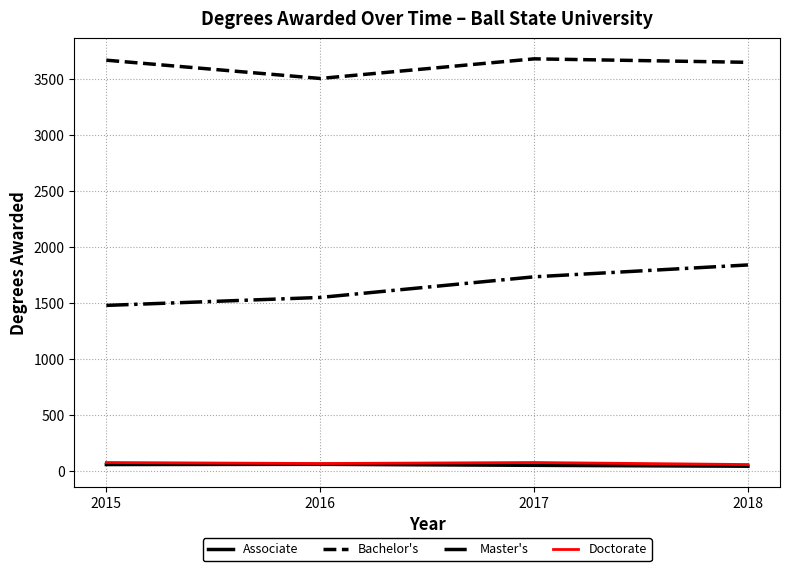

What is the greatest value displayed?

3681